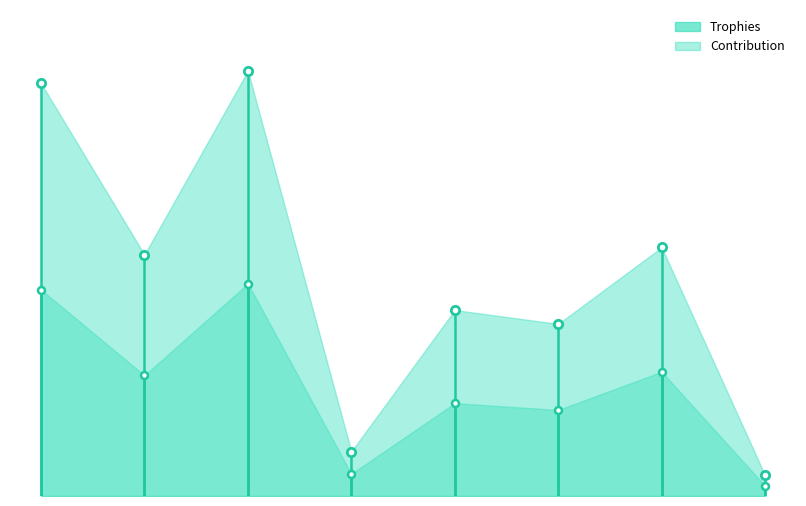

Rank the categories by Contribution value from lowest to highest.

8, 4, 6, 5, 2, 7, 1, 3